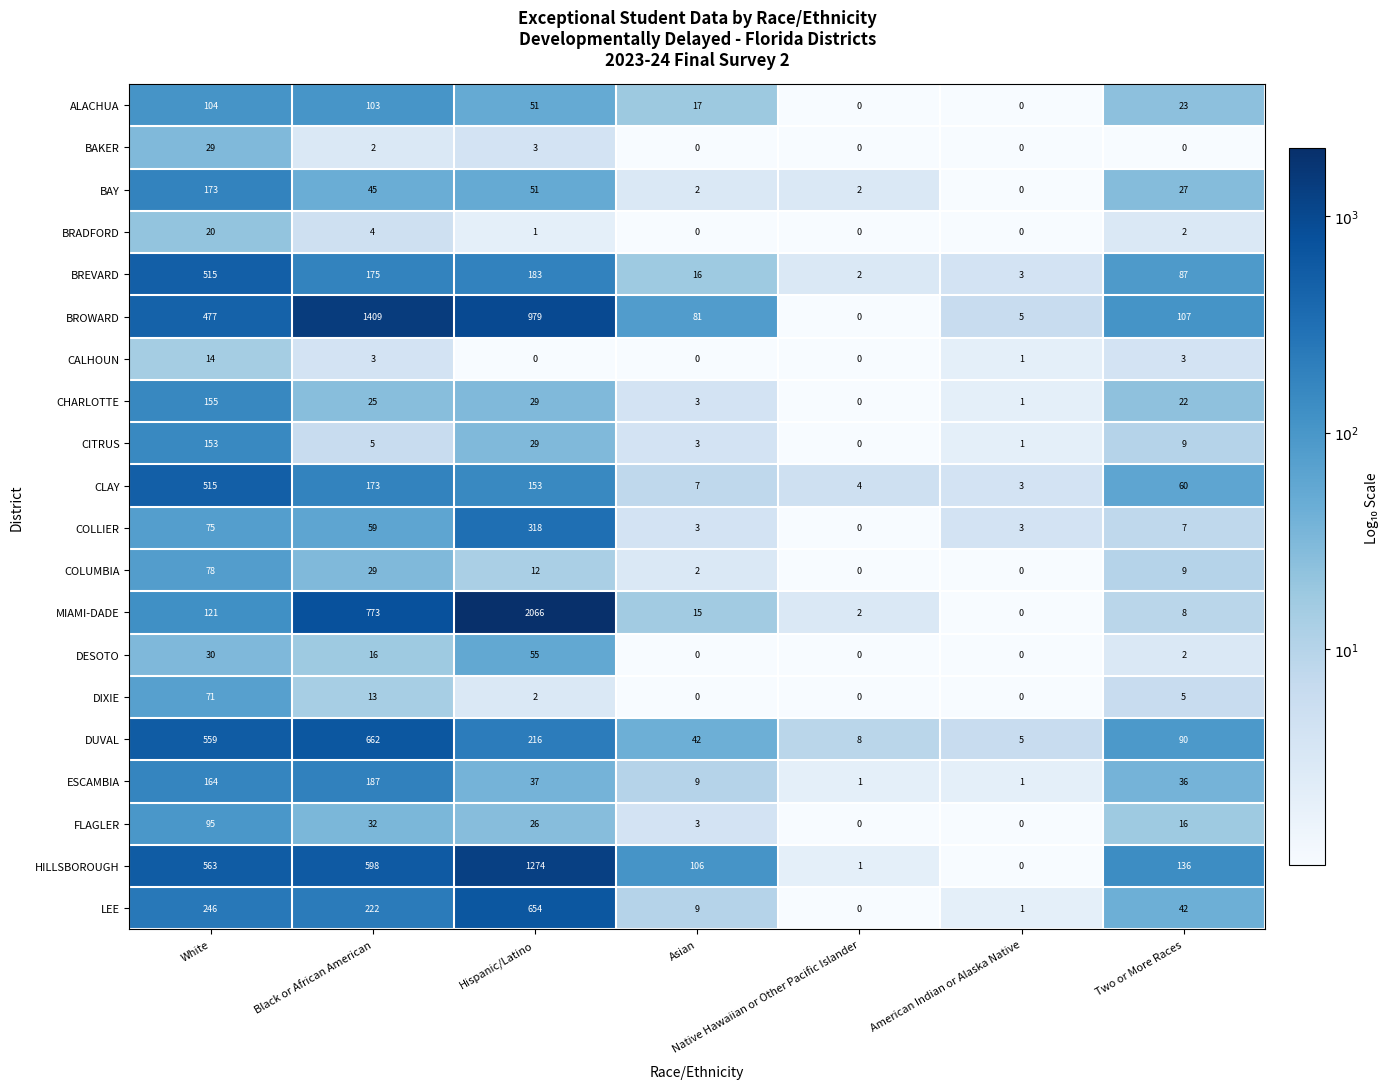

How many series are shown in this chart?

20